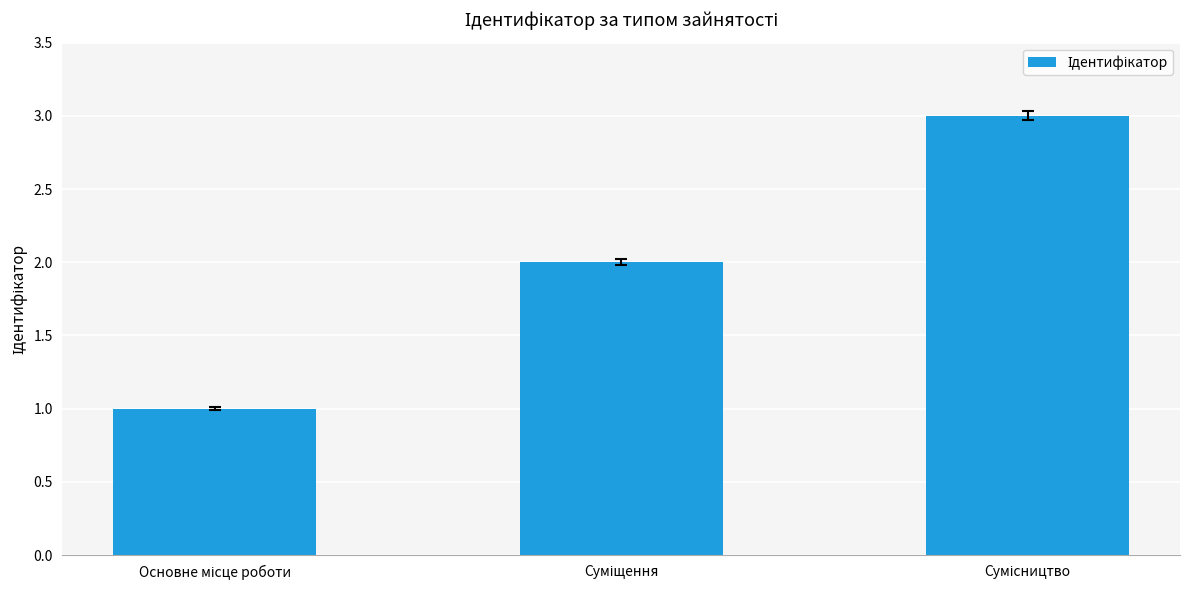

Reading left to right, what are all the values shown in this chart?

1	2	3